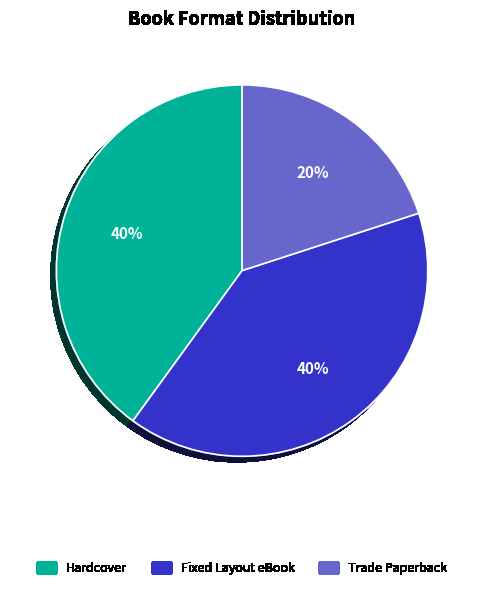

To the nearest percent, what is the average slice percentage?

33%